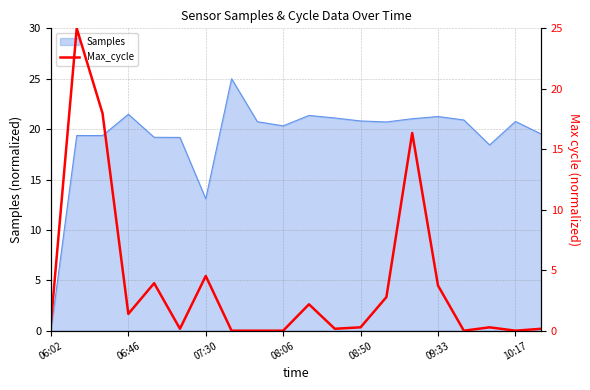

How many interior local valleys (lower than both neighbors) does the data have?

5